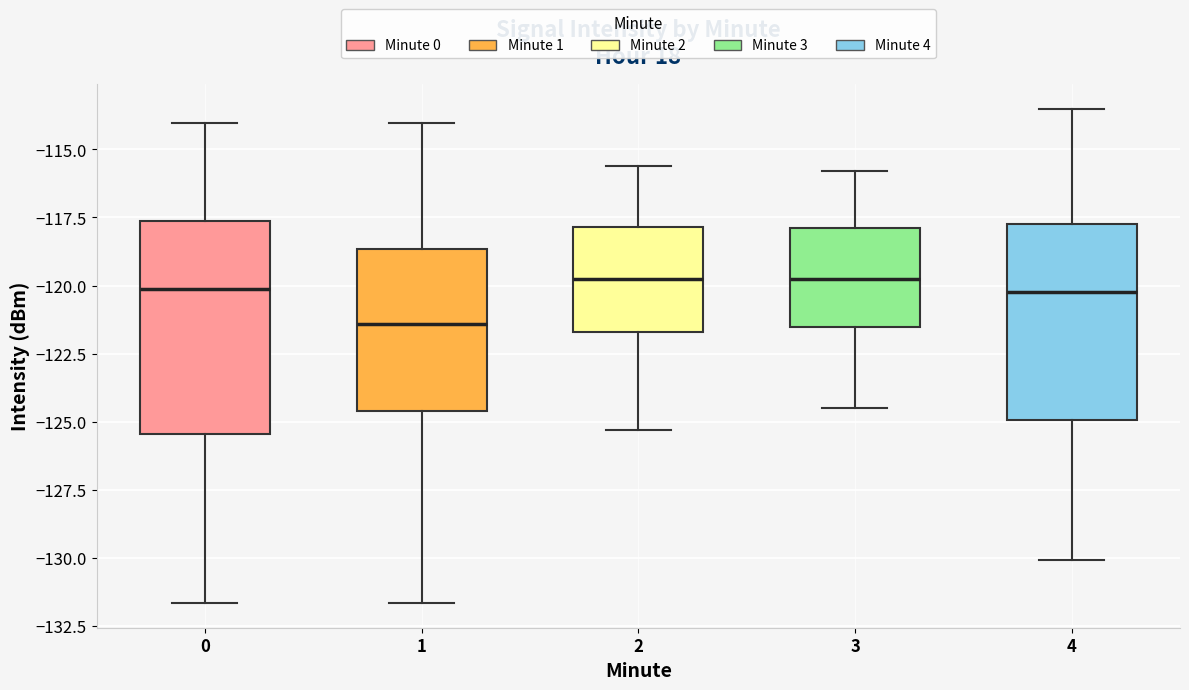

Which box's median line is the lowest?

1